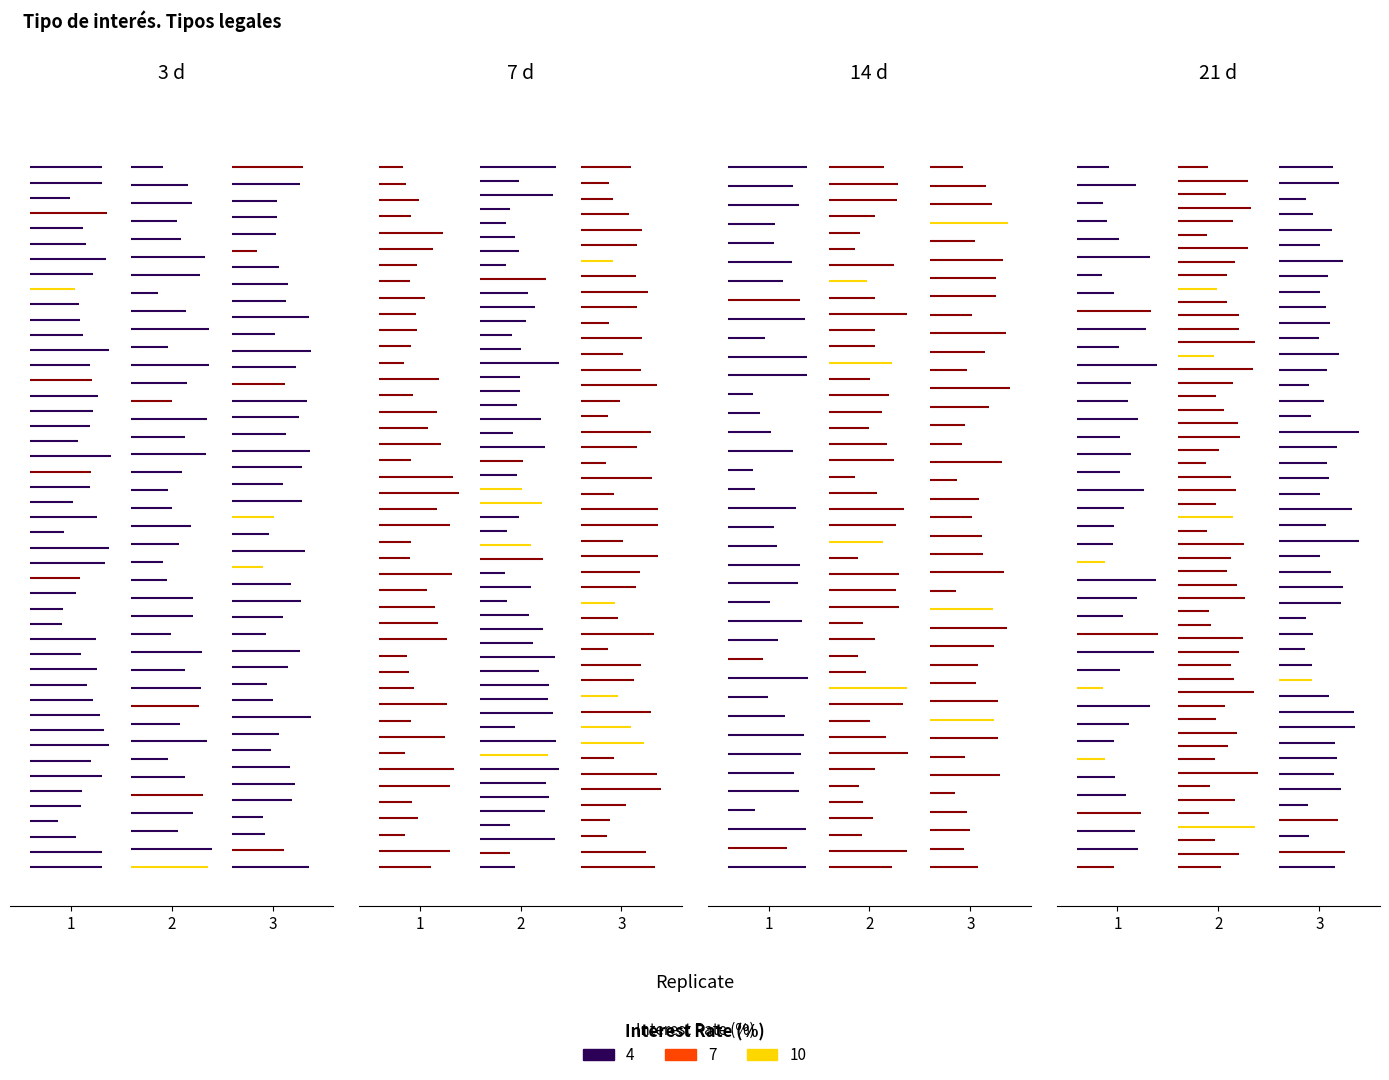

The val_4.0 series shows 0.9 at 2. True or false?

True